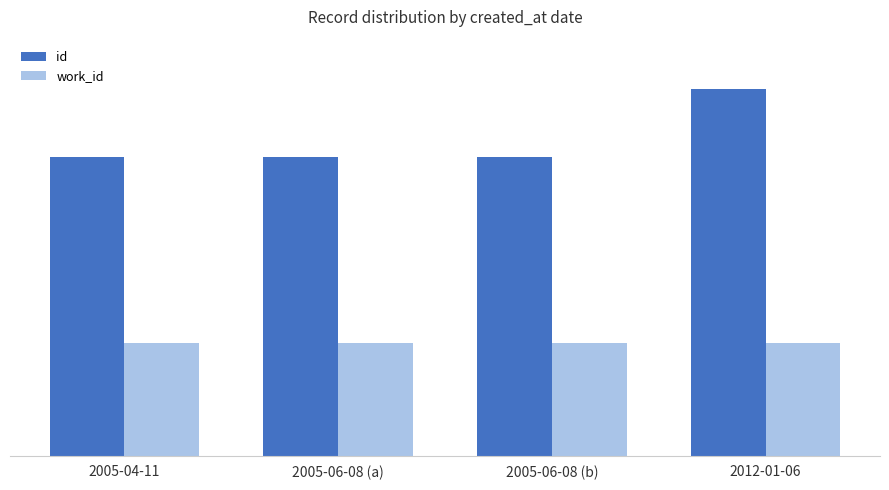

Reading left to right, what are all the values shown in this chart?

id: 2005-04-11=15775	2005-06-08 (a)=15784	2005-06-08 (b)=15785	2012-01-06=19384
work_id: 2005-04-11=5940	2005-06-08 (a)=5940	2005-06-08 (b)=5940	2012-01-06=5940